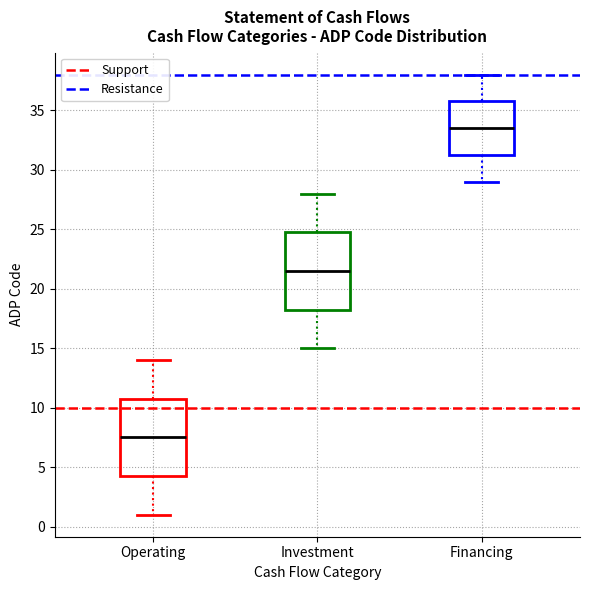

Reading left to right, transcribe this box plot: for each box, give where its median line is, the range the box spans, and where its two whiskers end, as read against the y-axis. The values are not printed on the chart, so give them approximately, as read against the axis.

Operating: median 7.5, box 4.5 to 11.0, whiskers 1.0 to 14.0
Investment: median 21.5, box 18.5 to 25.0, whiskers 15.0 to 28.0
Financing: median 33.5, box 31.5 to 36.0, whiskers 29.0 to 38.0